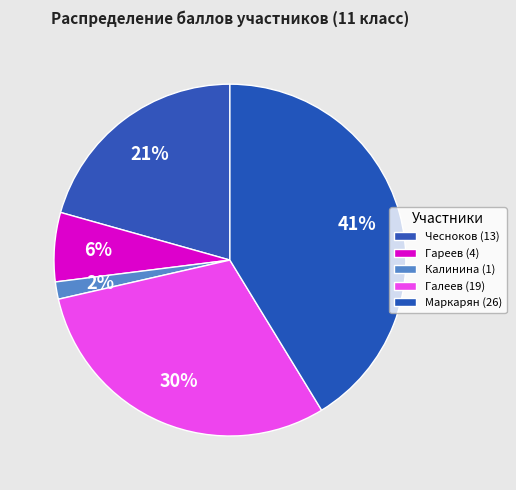

How many slices are in this pie chart?

5